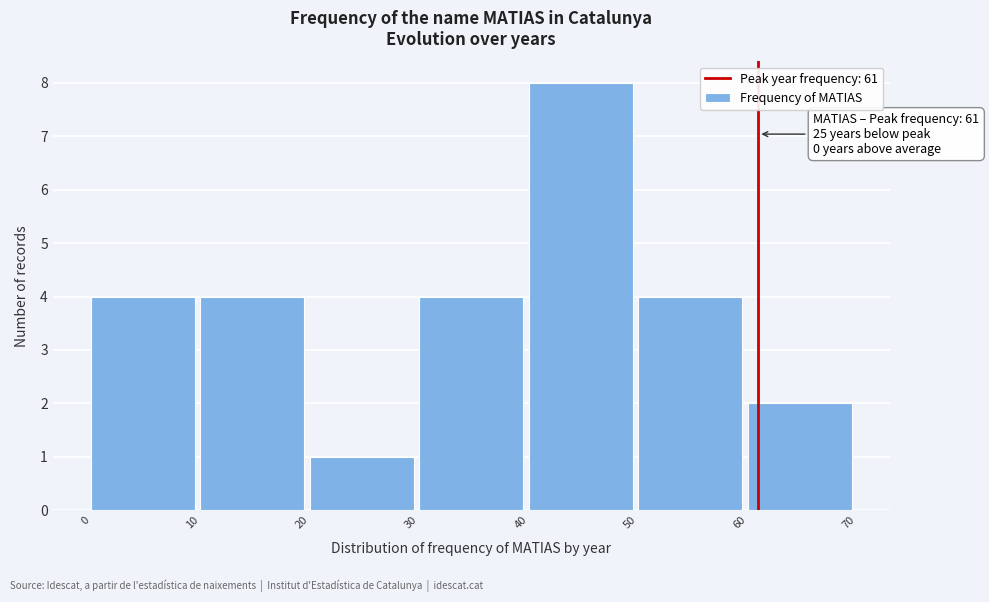

Which range on the x-axis has the tallest bar?

40 to 50